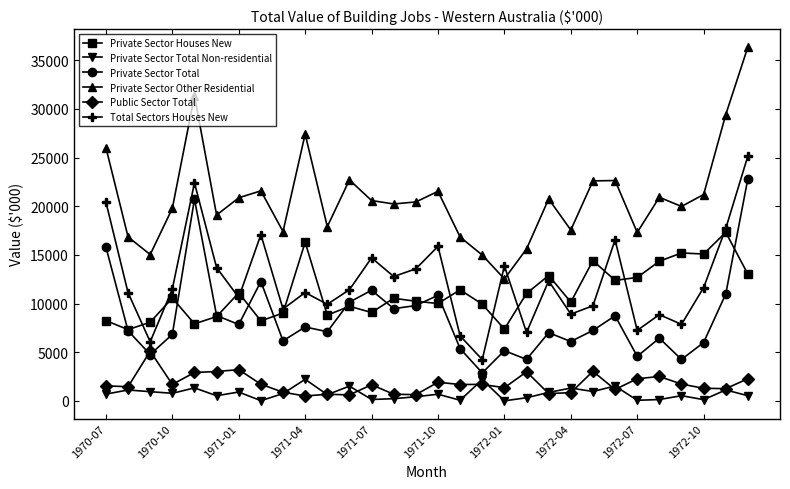

In Total Sectors Houses New, how many points are higher than both neighbors (excluding endpoints)?

9